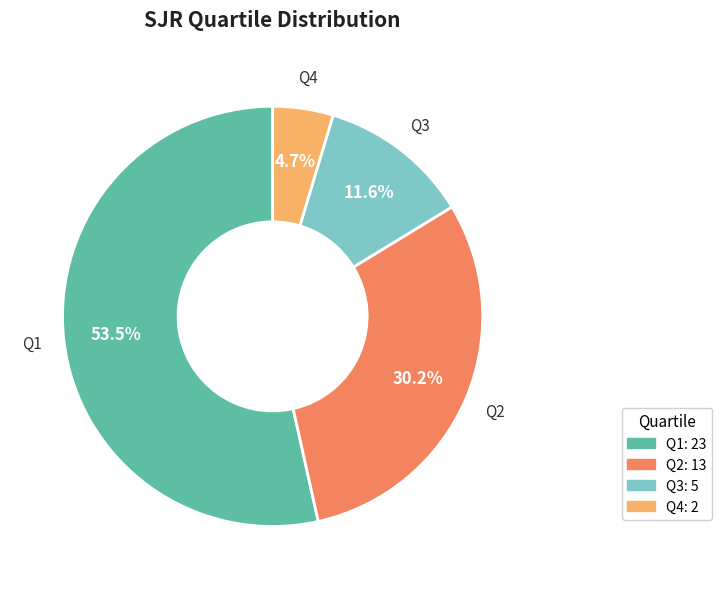

To the nearest percent, what is the difference between the Q4 and Q3 slice percentages?

7%